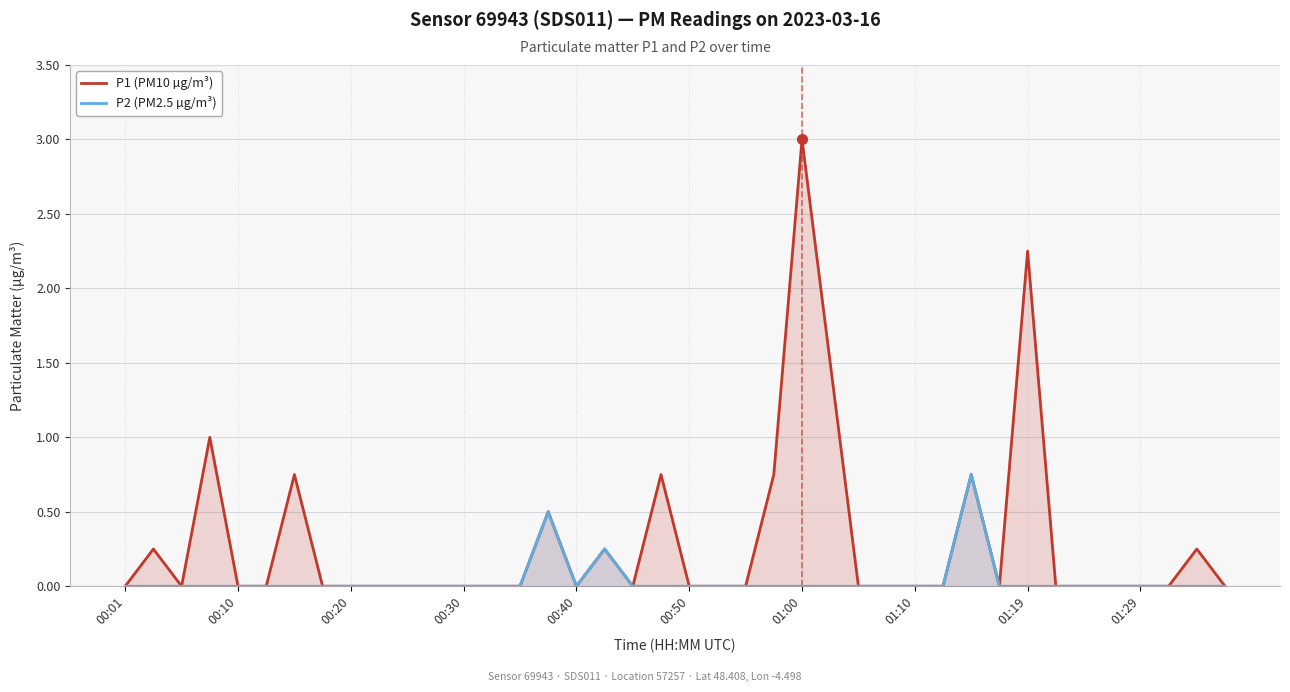

True or false: P2 (PM2.5 µg/m³) has a value of 0.5 at 29.

False